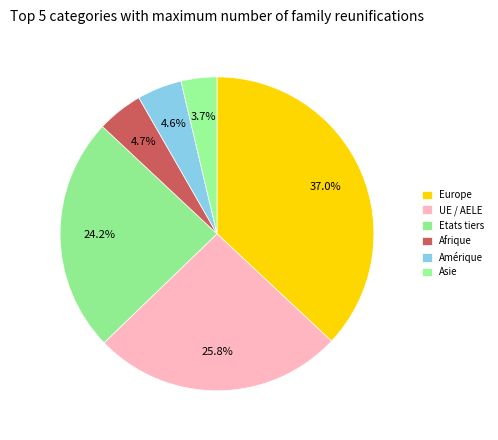

What is the change in value from Etats tiers to Amérique?

-170